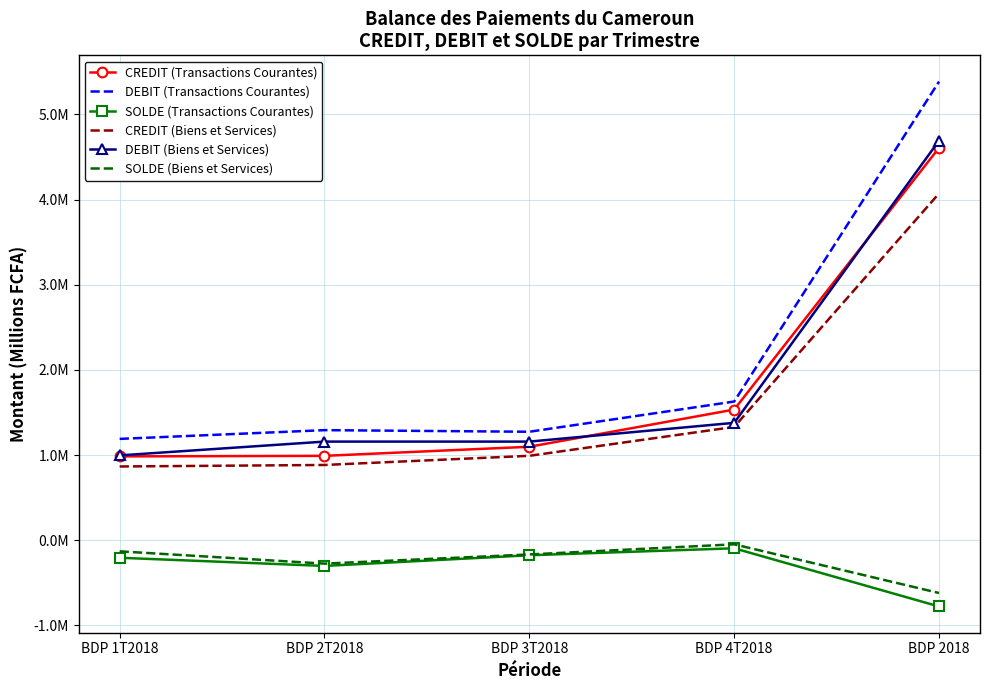

True or false: CREDIT (Transactions Courantes) has a value of 1992192.0 at BDP 2018.

False